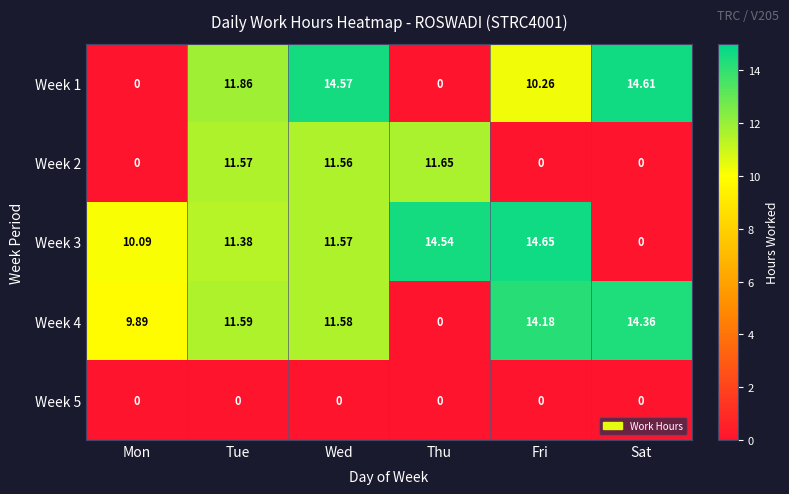

Count the number of categories in the chart.

6